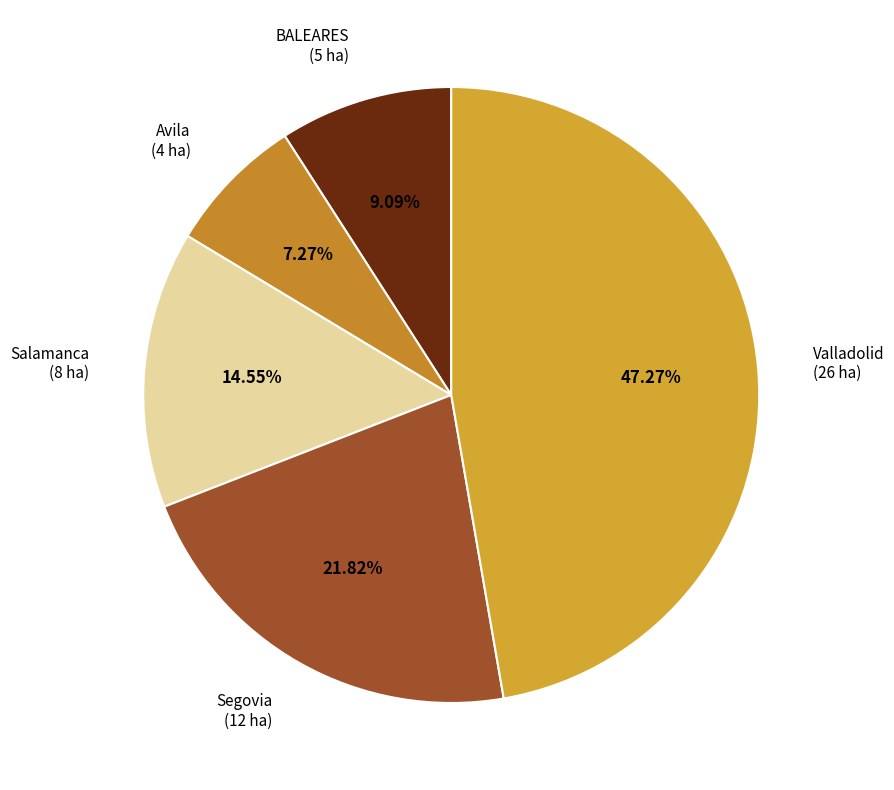

Does Avila represent more than half of the total?

No